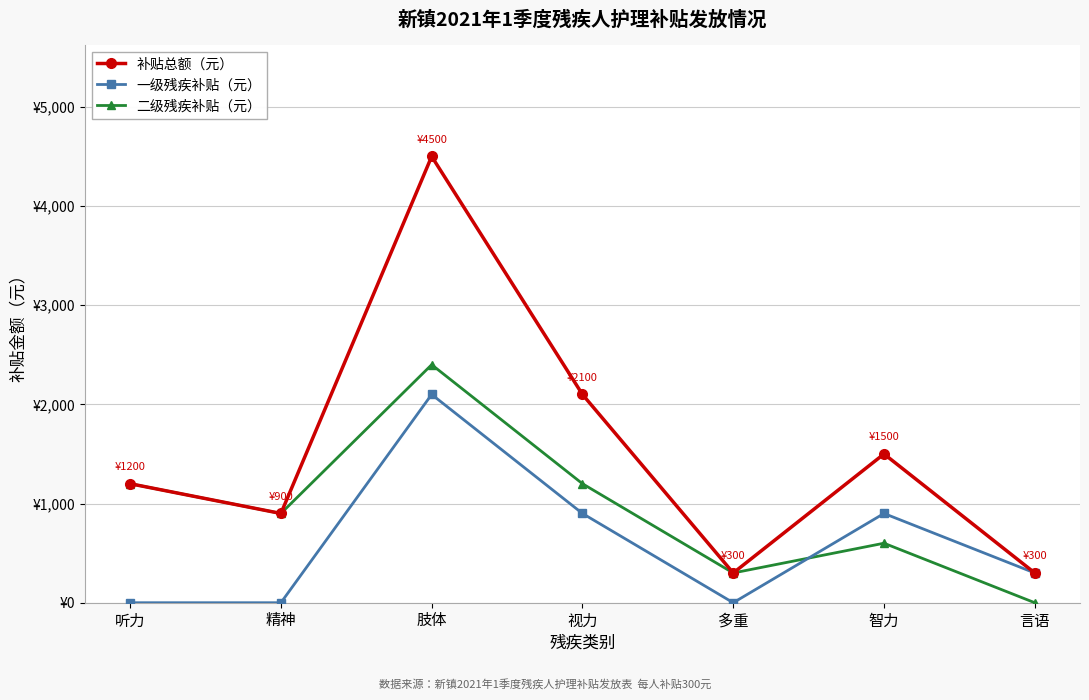

How many 一级残疾补贴（元） values are between 0 and 900?

6